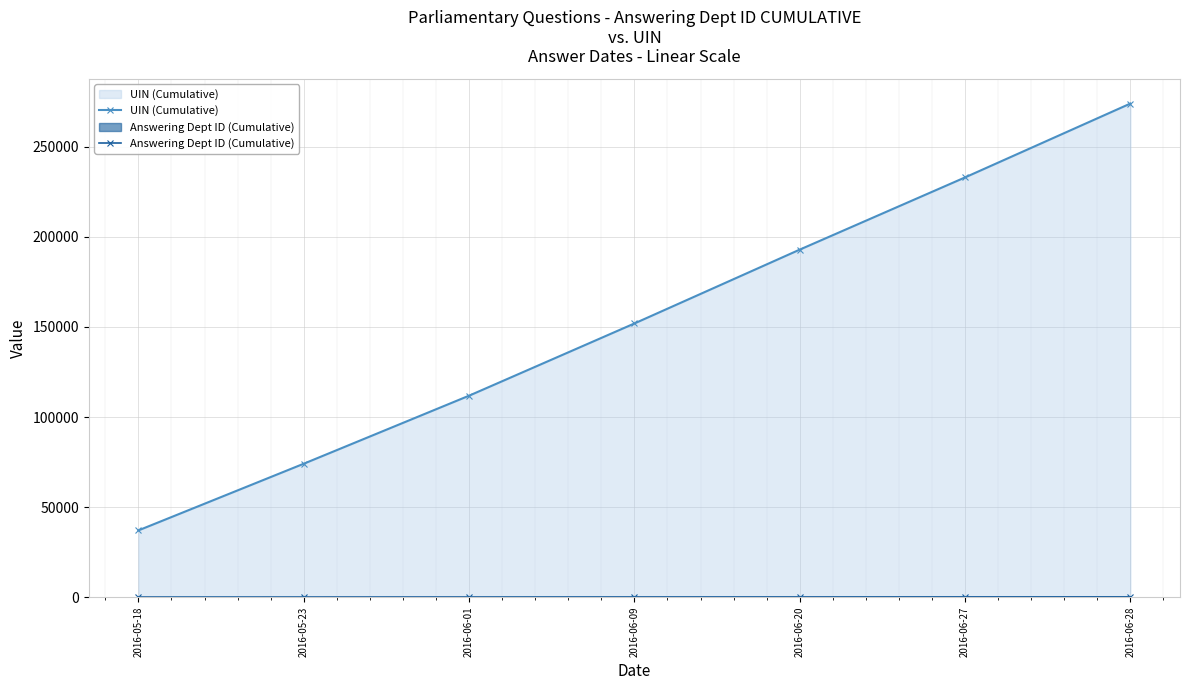

What position from the left is 2016-06-09?

4